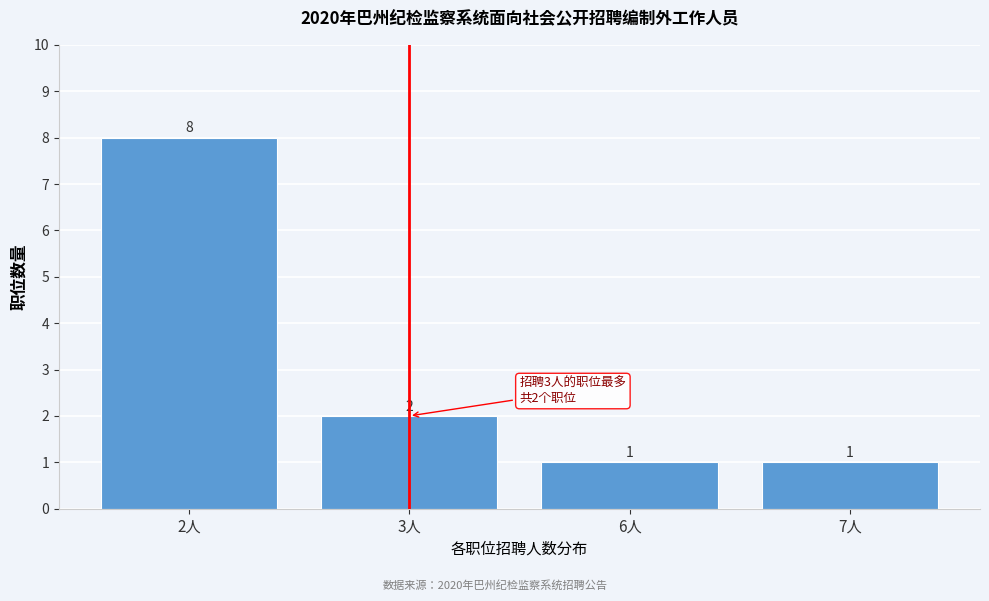

Reading left to right, transcribe all the data shown in this chart.

2人=8	3人=2	6人=1	7人=1